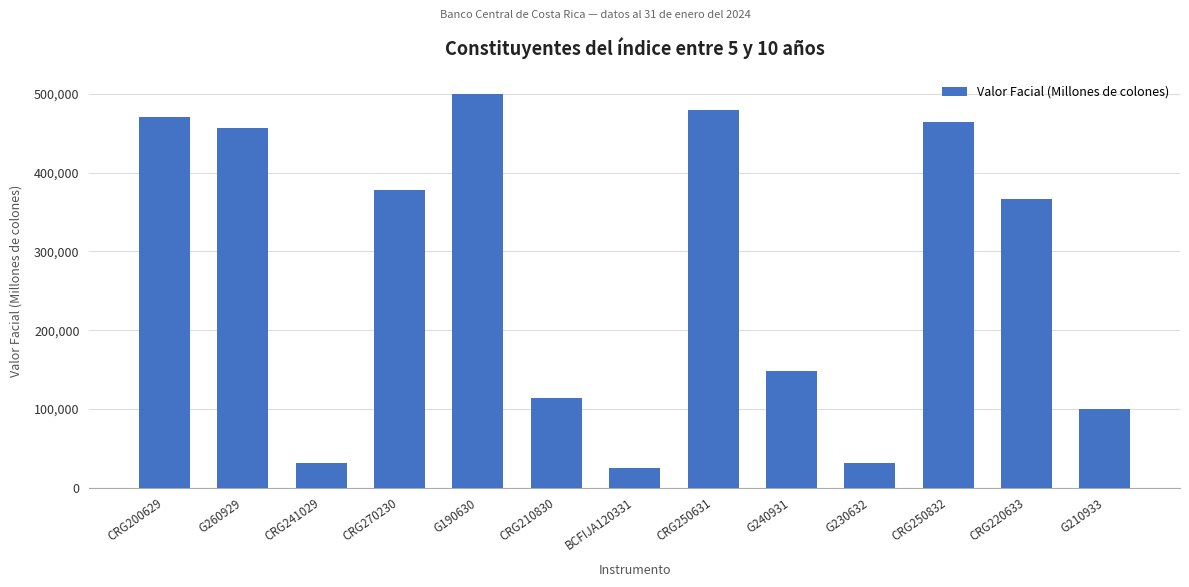

The chart shows a value of 36128.3 at CRG210830. True or false?

False